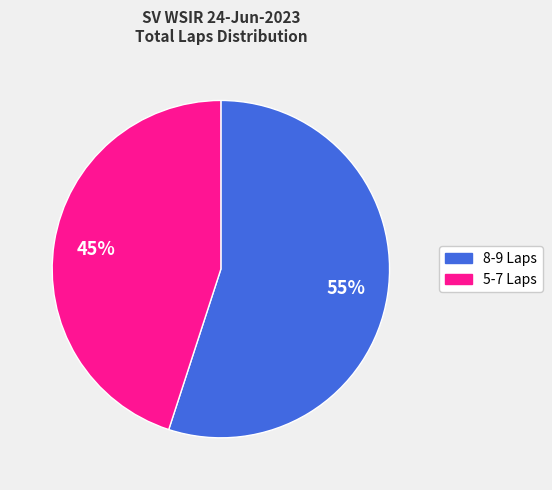

To the nearest percent, what is the average slice percentage?

50%